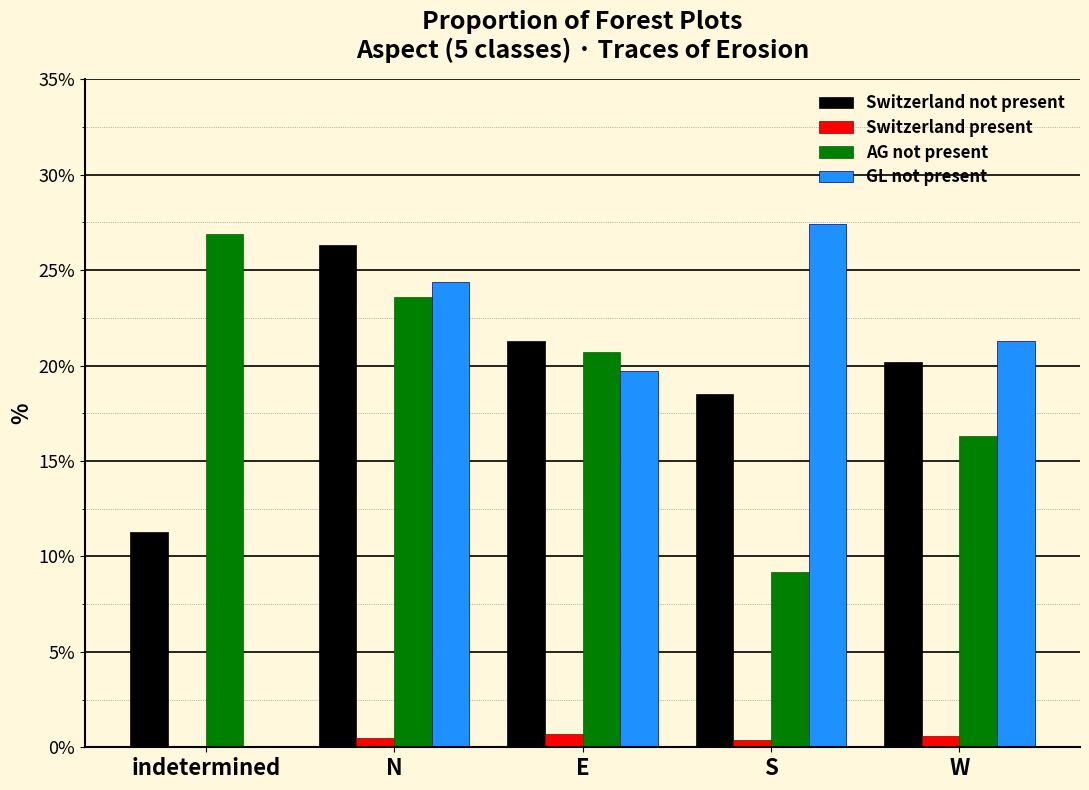

The AG not present series shows 20.7 at E. True or false?

True